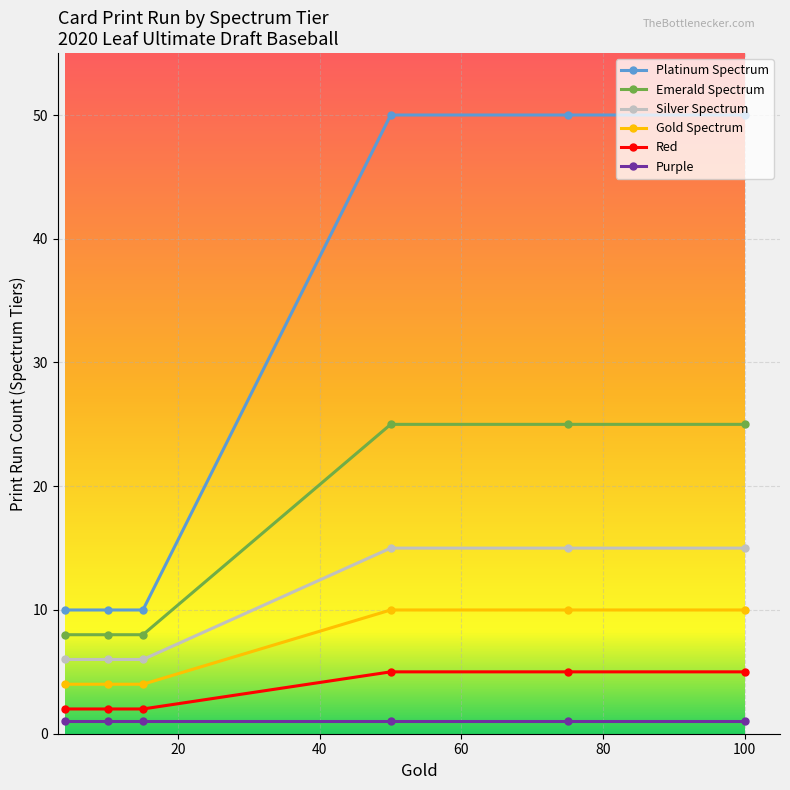

What is the smallest value displayed?

1